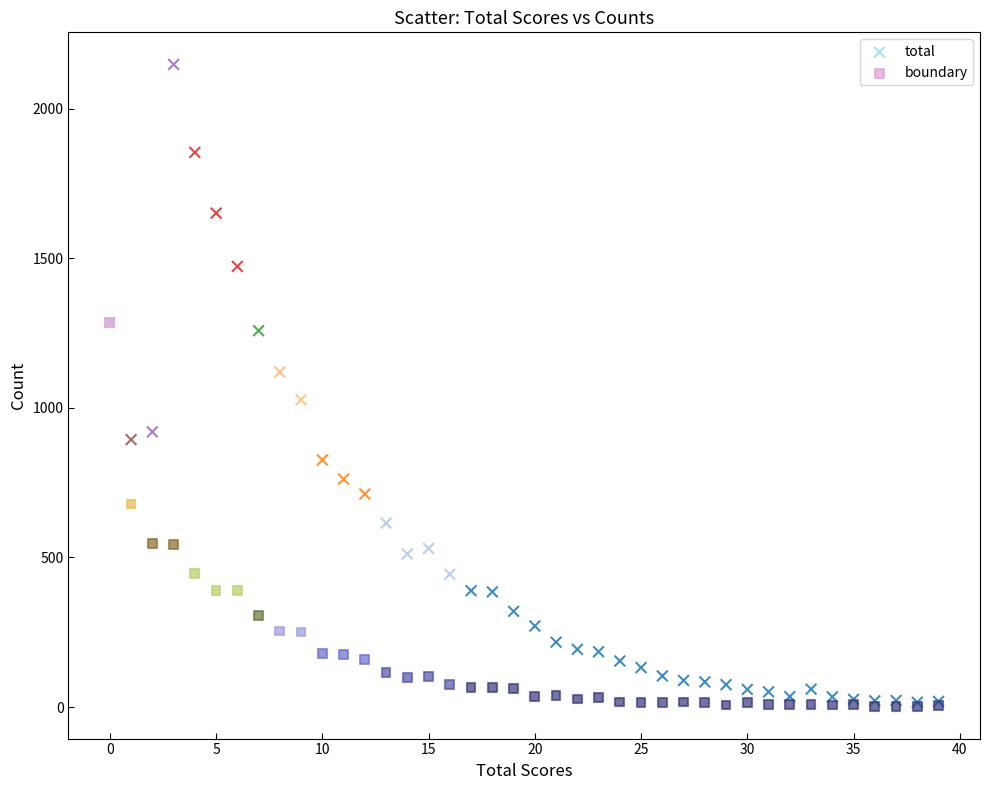

What are all the series names shown in the legend?

total, boundary